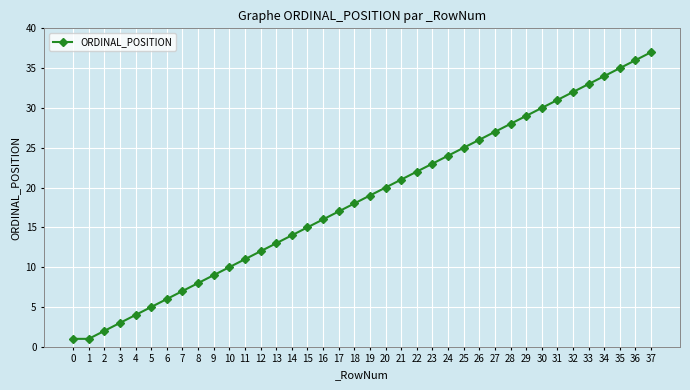

Read the value at 1.

1